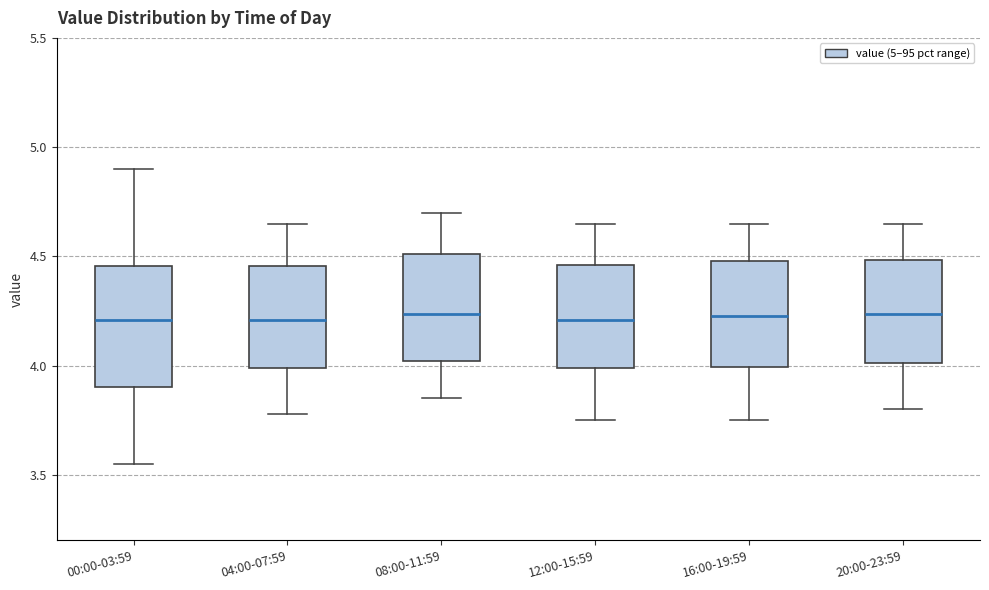

Which box is the tallest, from its lower edge to its upper edge?

00:00-03:59